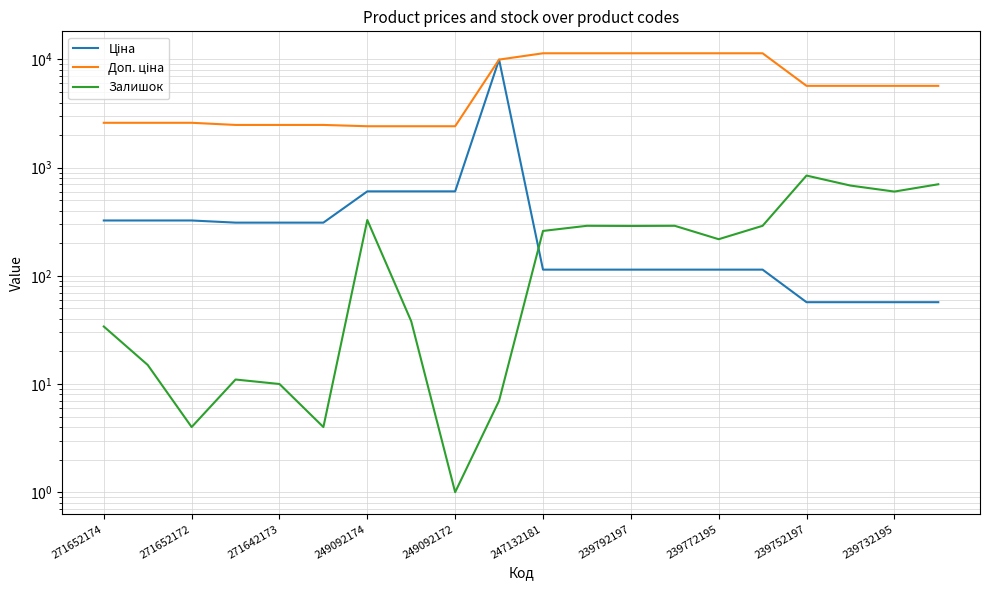

Is it true that Ціна equals 153.4 at 13?

False